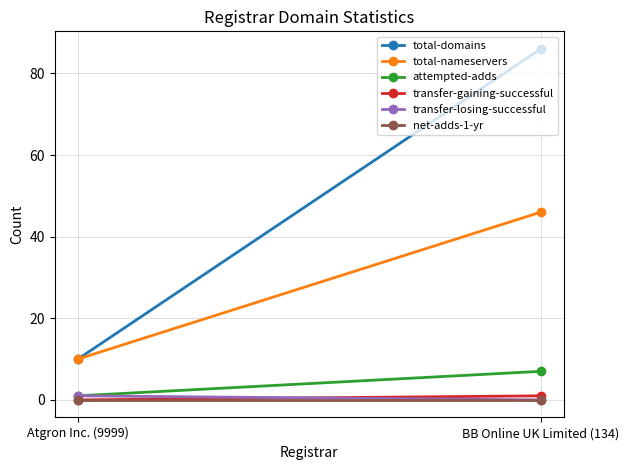

What is the sum of the total-domains values at BB Online UK Limited (134) and Atgron Inc. (9999)?

96